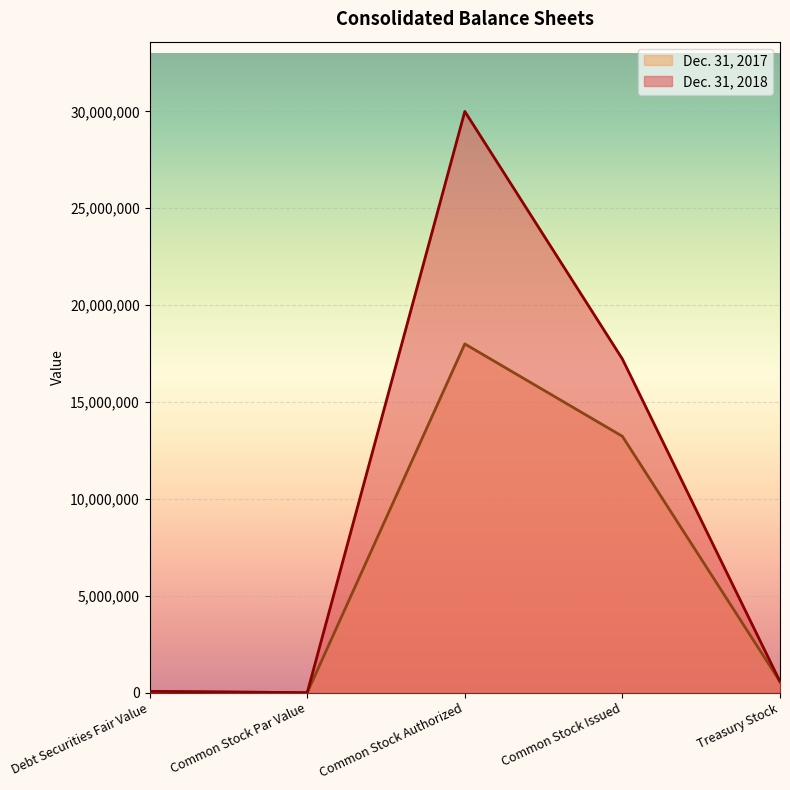

In Dec. 31, 2017, how many points are lower than both neighbors (excluding endpoints)?

1